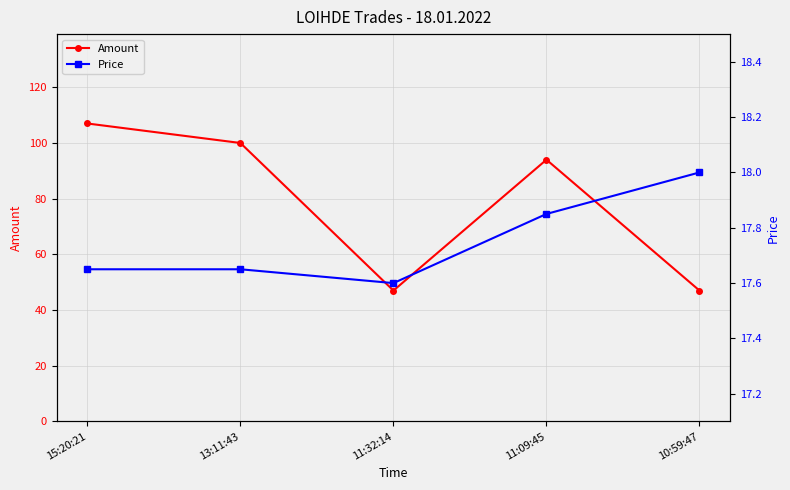

At which category is the sum across all series the highest?

15:20:21